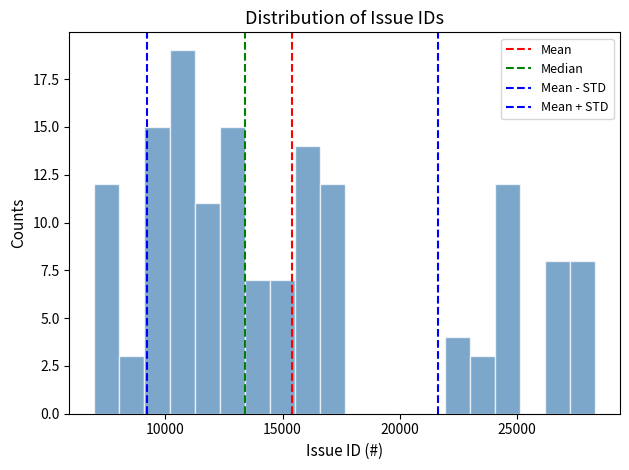

Read against the x-axis, roughly where is the centre of the tallest bar?

10500